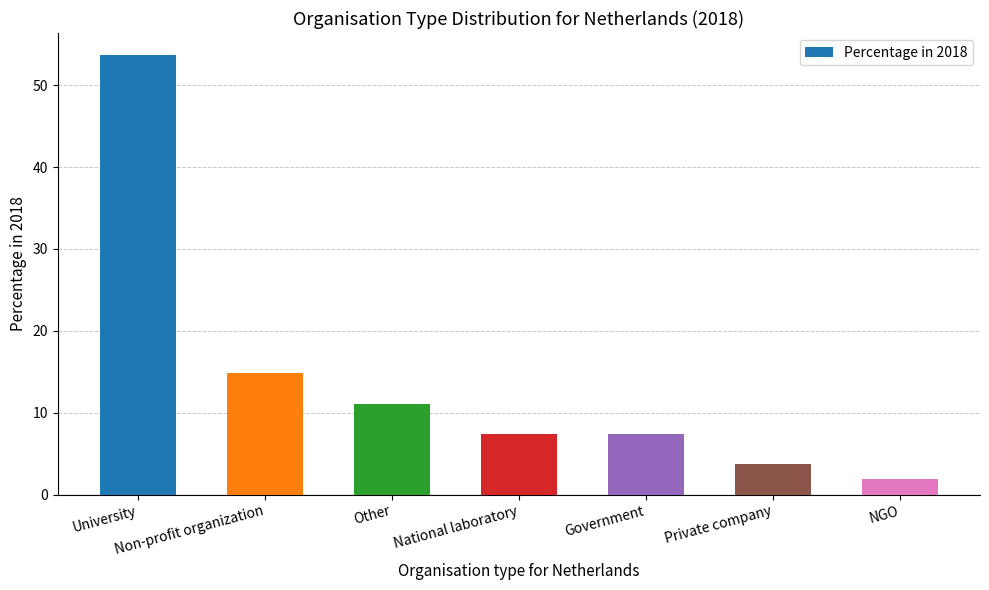

What is the value of the 5th bar from the left?

7.4